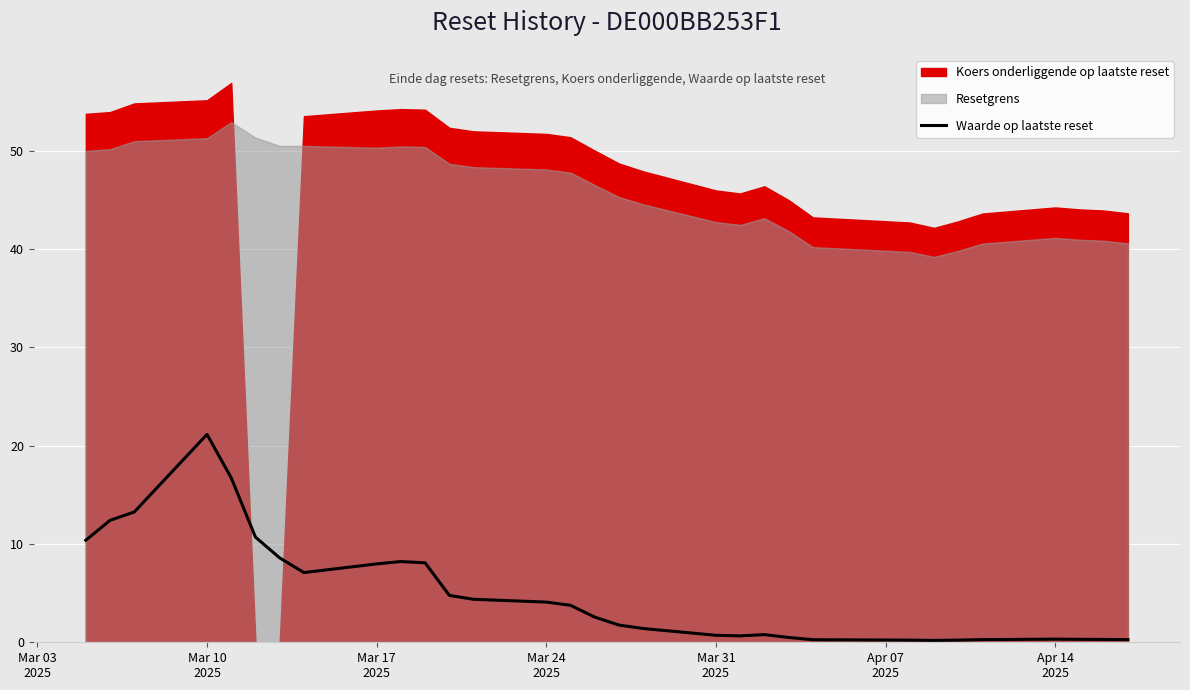

True or false: the data shows 5.7 at Apr 07
2025.

False